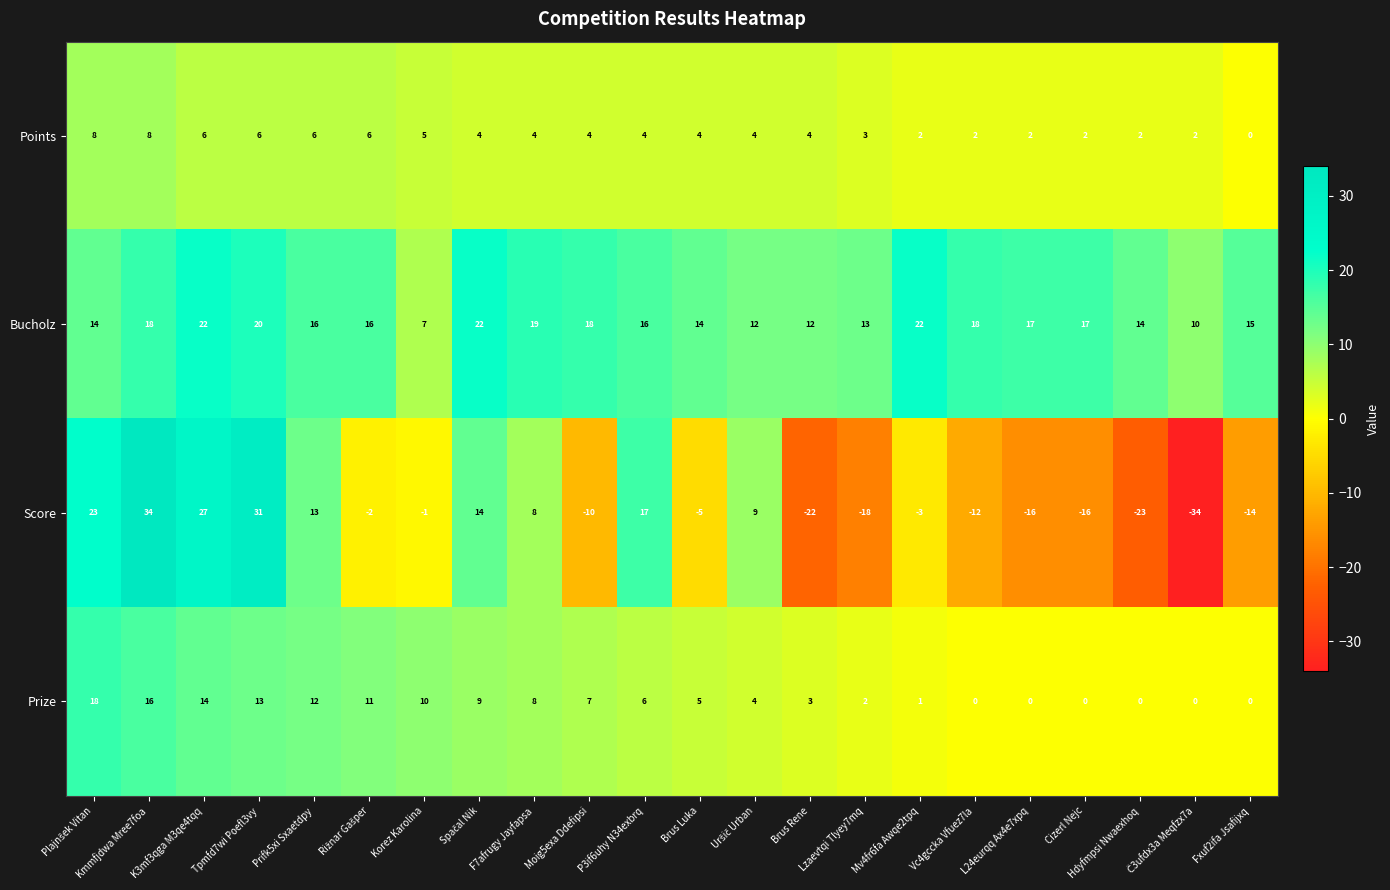

What is the difference between the maximum and minimum values in the Score series?

68